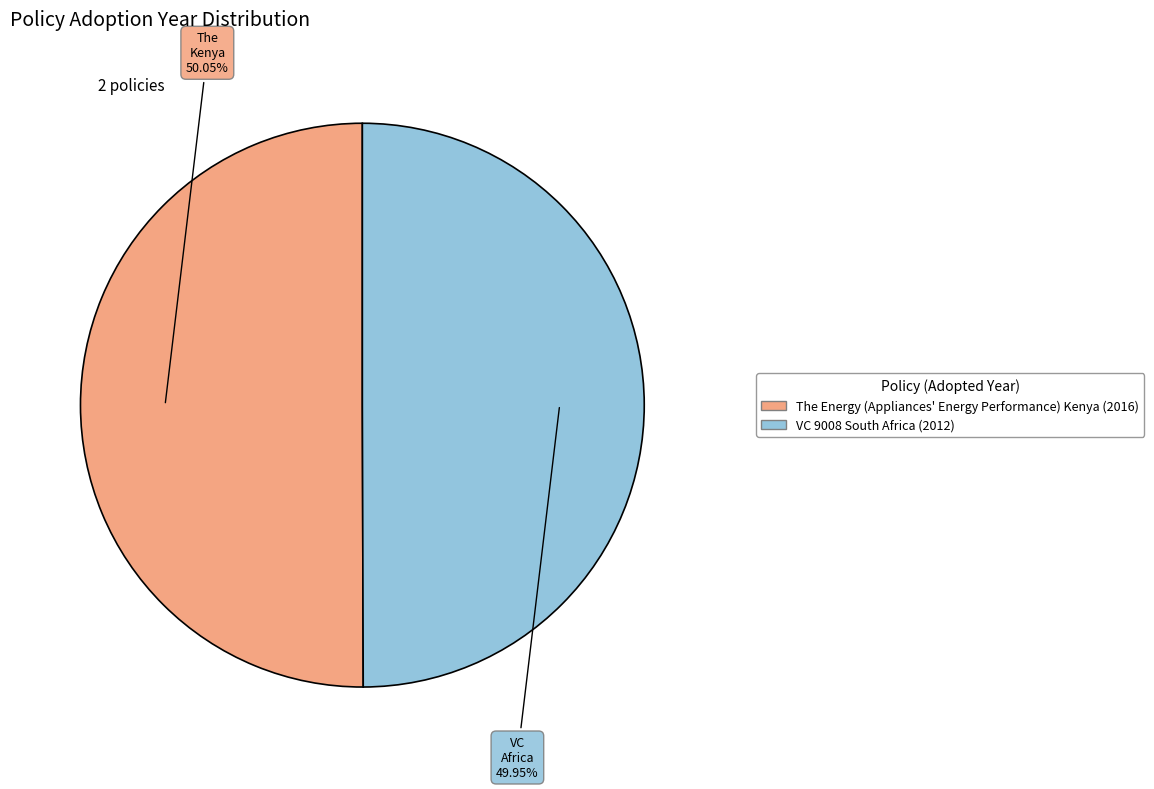

The The Energy (Appliances' Energy Performance) Kenya slice represents 43% of the pie. True or false?

False